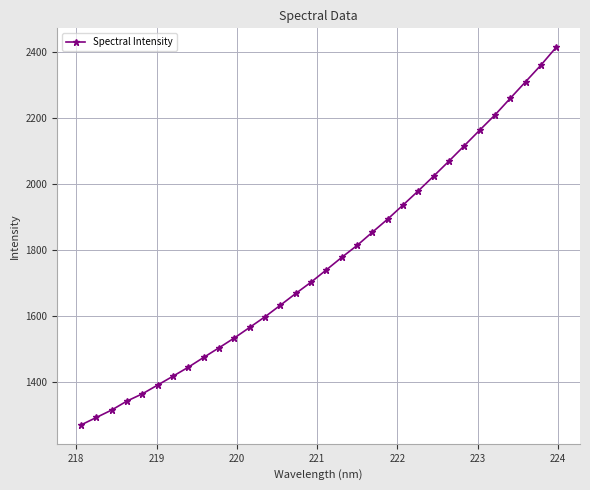

What is the average value?

1764.3